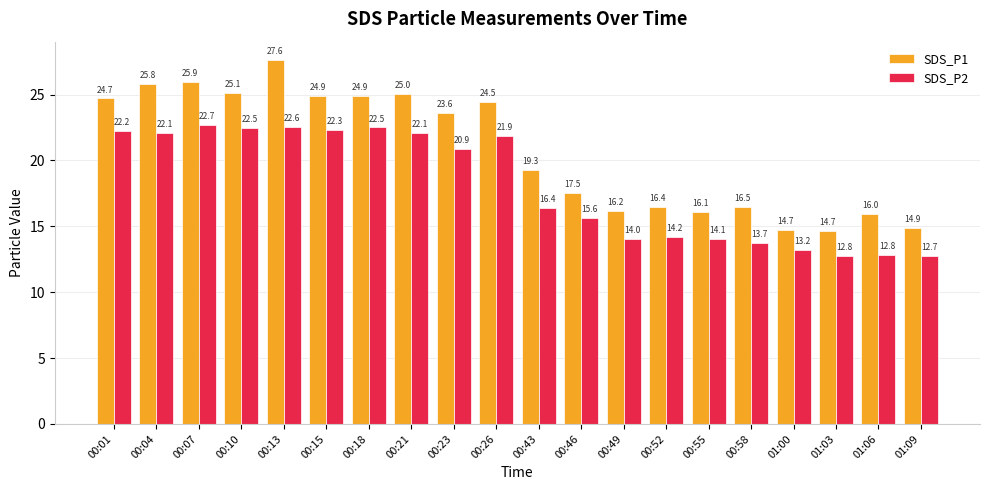

Is the value of SDS_P2 at 00:13 greater than the value of SDS_P1 at 01:09?

Yes